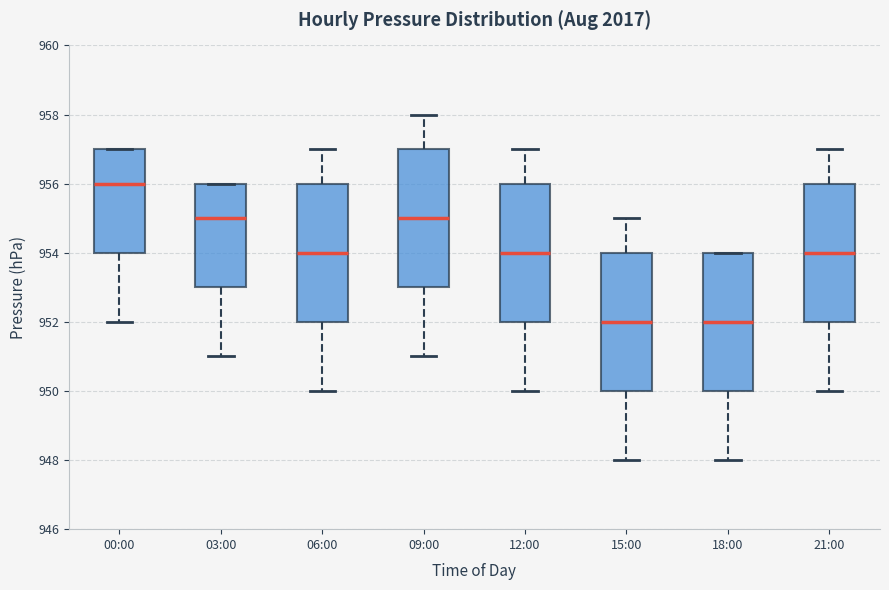

Reading left to right, read every box against the y-axis: the position of its median line, the range the box covers, and the ends of its whiskers. The values are not printed on the chart, so give them approximately, as read against the axis.

00:00: median 956, box 954 to 957, whiskers 952 to 957
03:00: median 955, box 953 to 956, whiskers 951 to 956
06:00: median 954, box 952 to 956, whiskers 950 to 957
09:00: median 955, box 953 to 957, whiskers 951 to 958
12:00: median 954, box 952 to 956, whiskers 950 to 957
15:00: median 952, box 950 to 954, whiskers 948 to 955
18:00: median 952, box 950 to 954, whiskers 948 to 954
21:00: median 954, box 952 to 956, whiskers 950 to 957